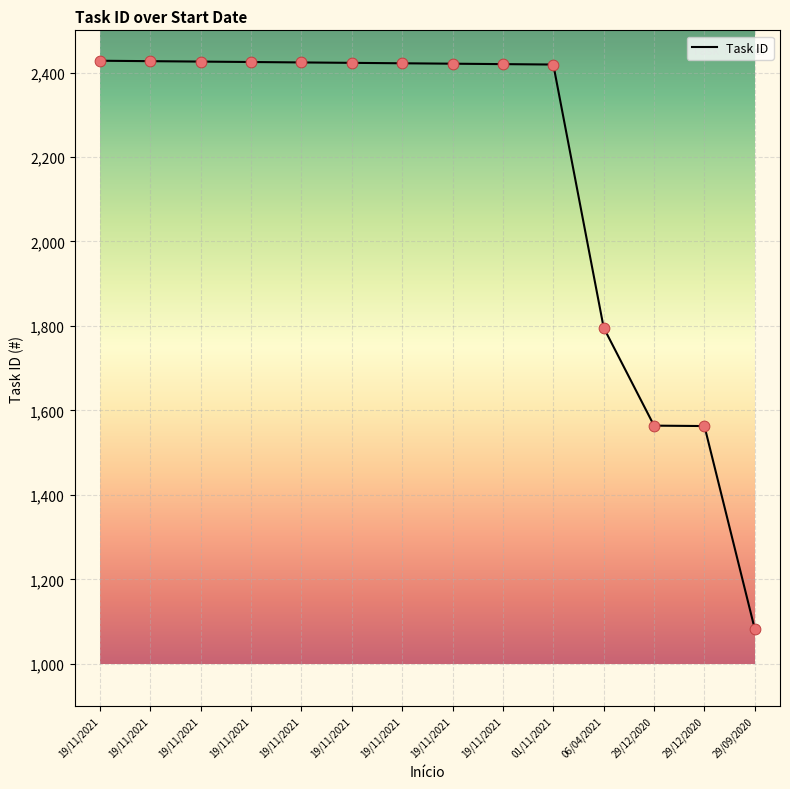

What is the ratio of the value at 19/11/2021 to the value at 19/11/2021?

1.0